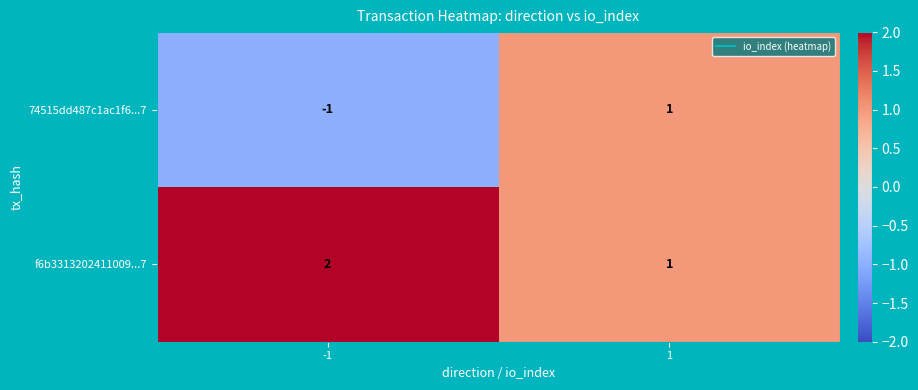

What is the smallest value displayed?

-1